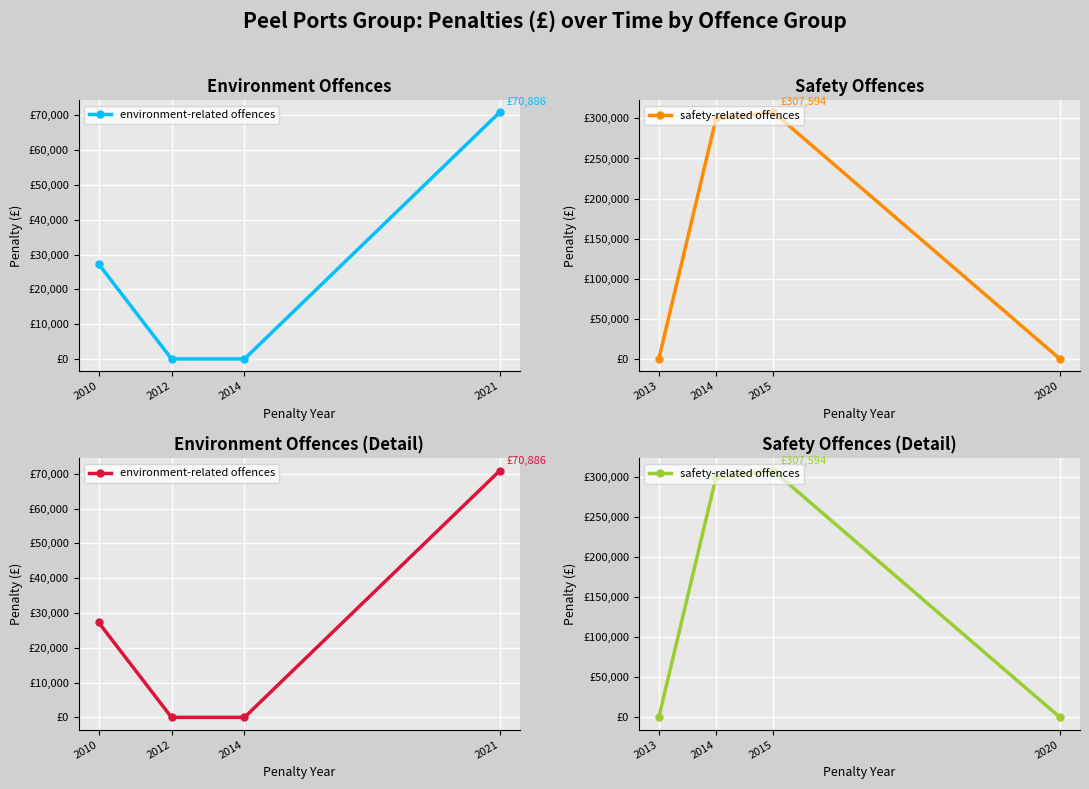

Where does the safety-related offences series first go above 300000?

2015